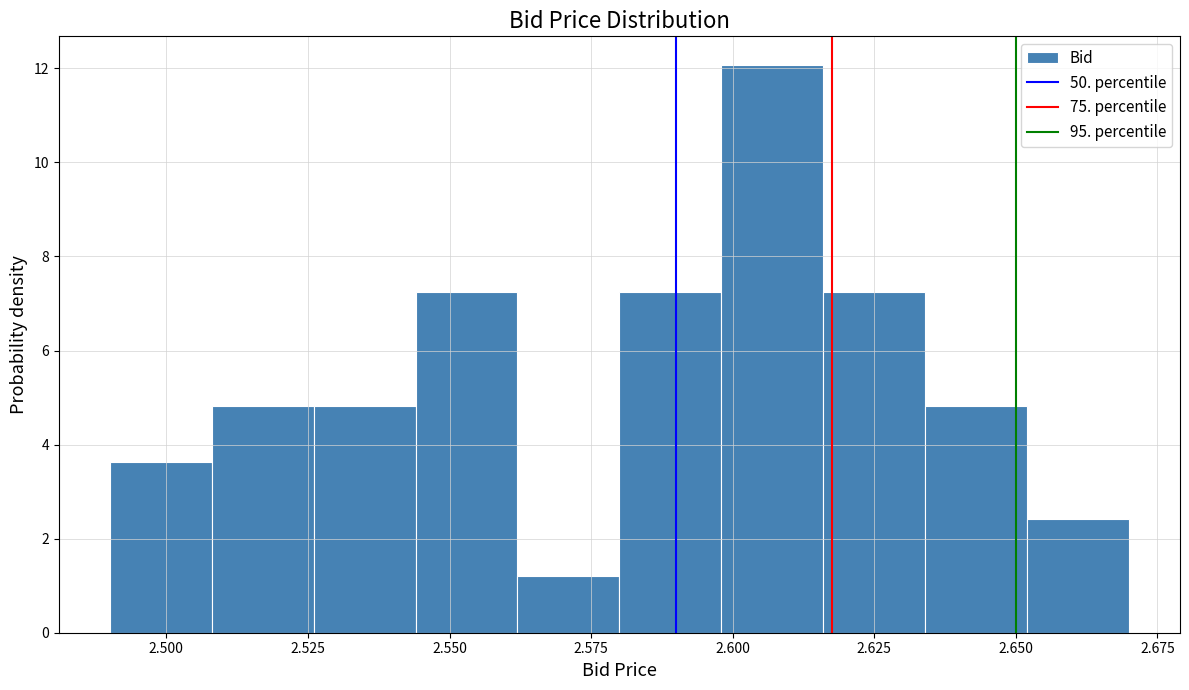

Read against the x-axis, roughly where is the centre of the tallest bar?

2.605